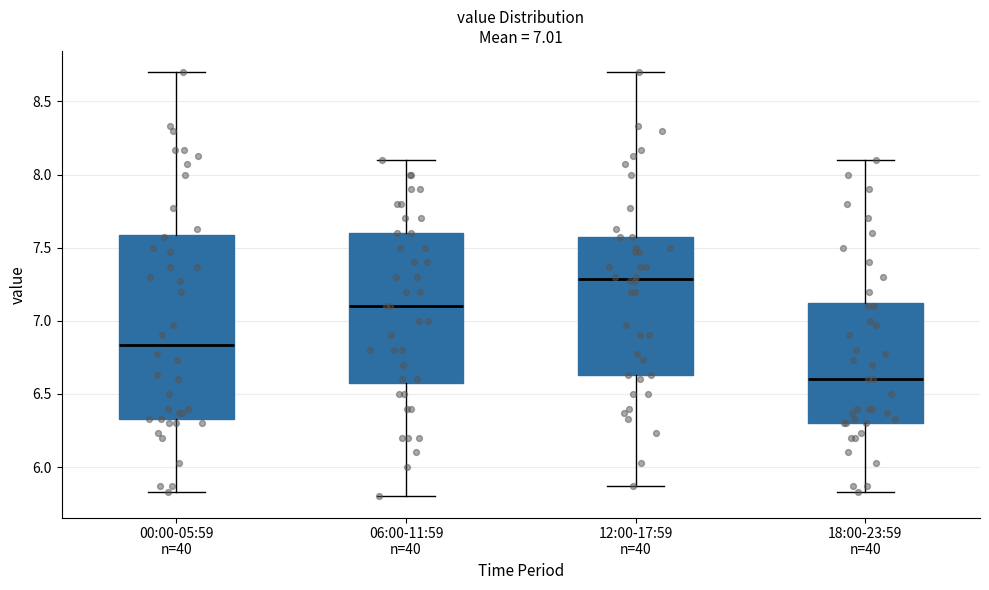

Which box is the tallest, from its lower edge to its upper edge?

00:00-05:59 n=40